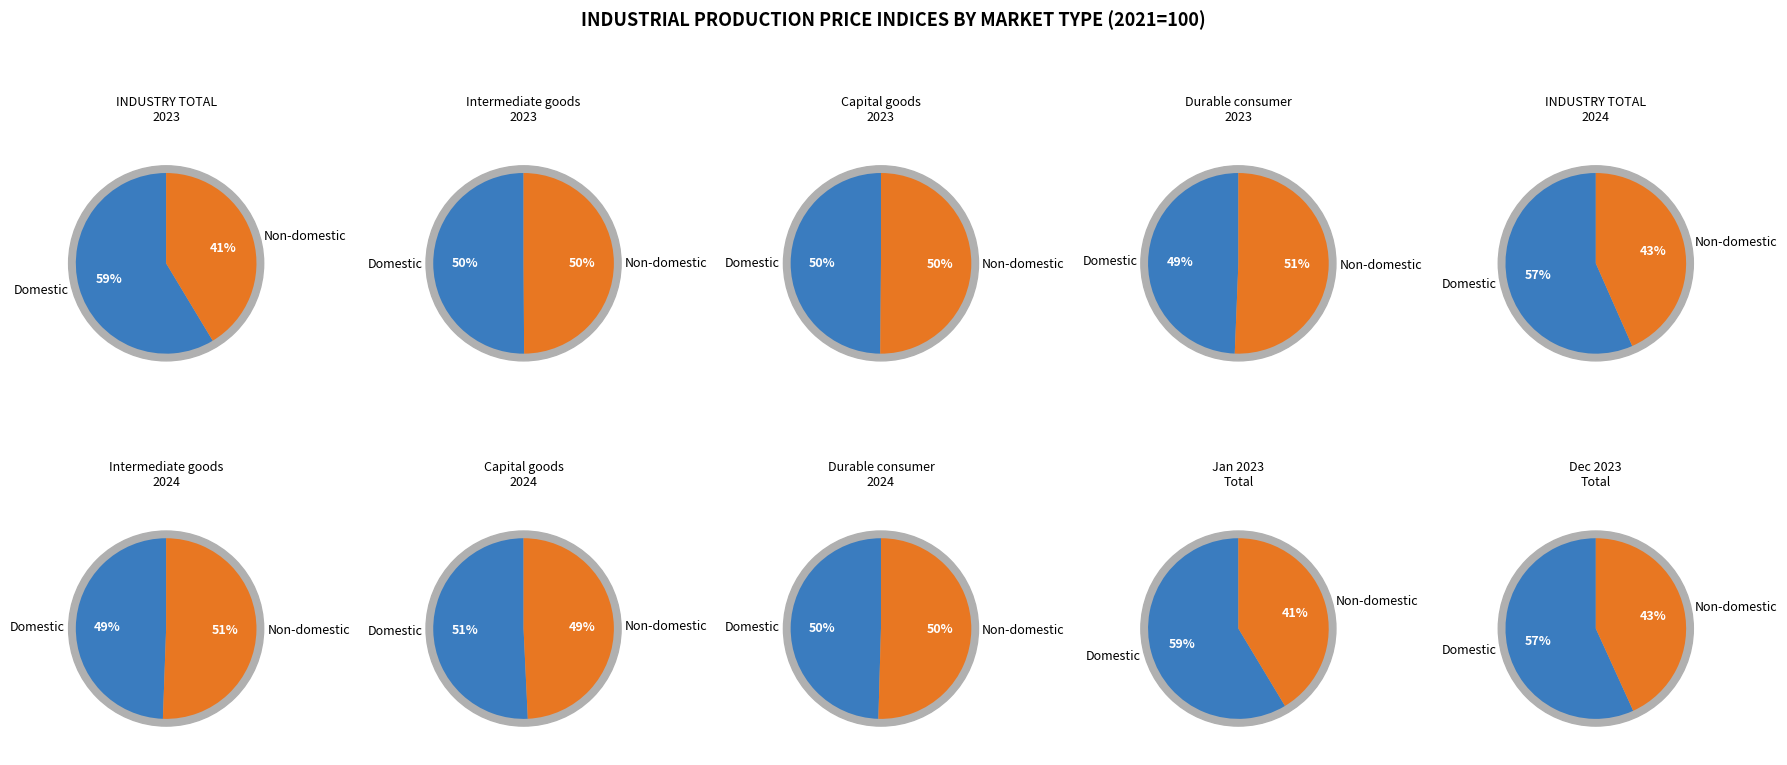

Do Total and Non-domestic together represent more than half of the pie?

Yes